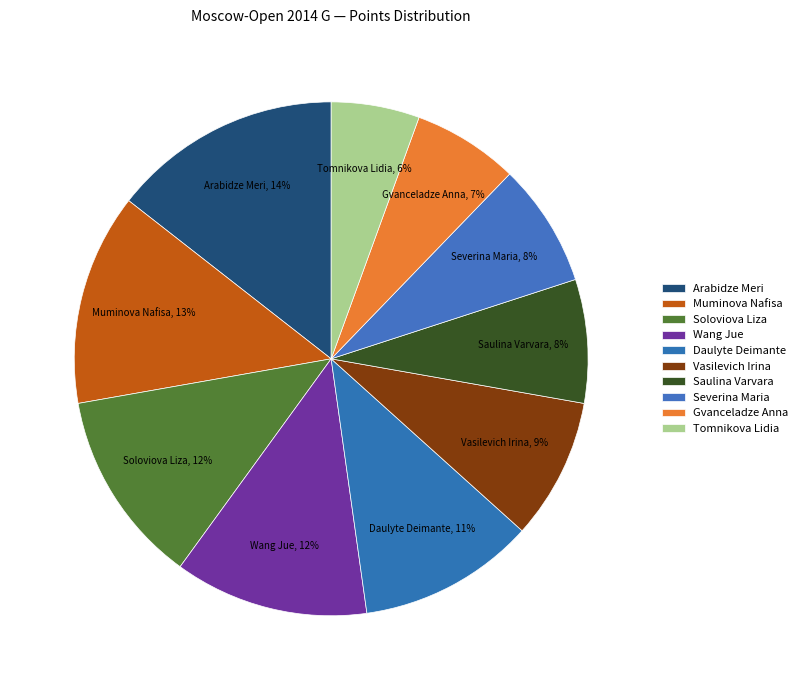

True or false: Gvanceladze Anna accounts for 1% of the total.

False